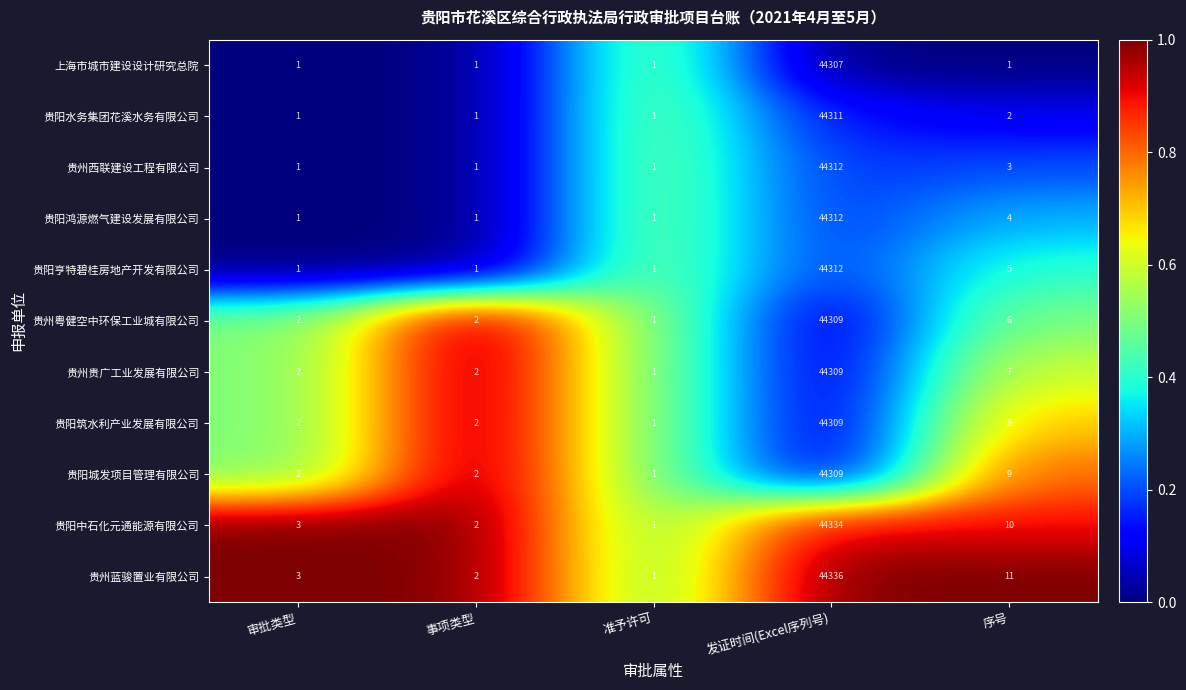

Which series changed the most between 事项类型 and 序号?

贵州蓝骏置业有限公司